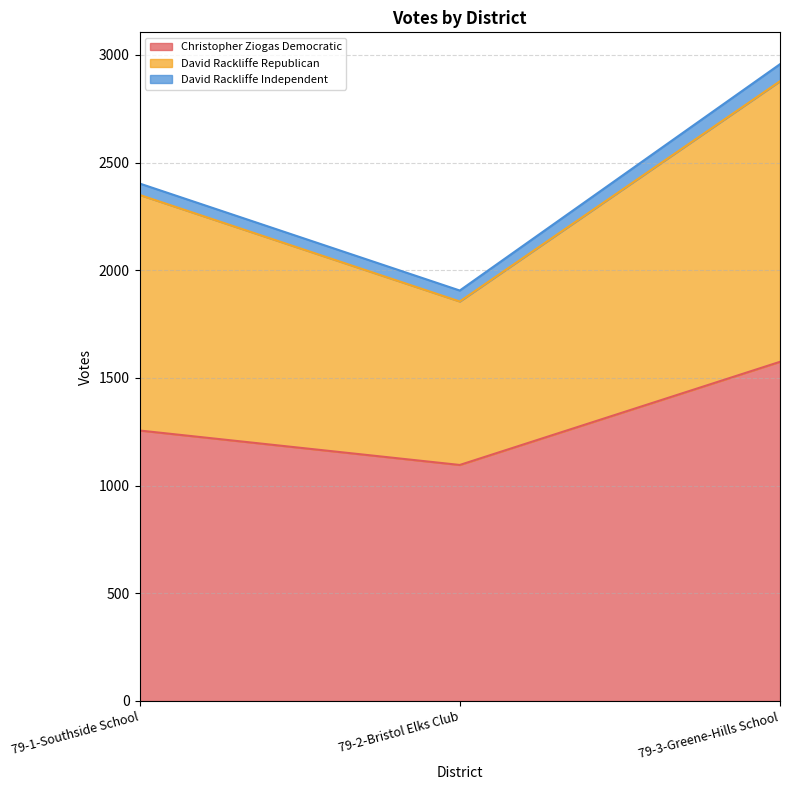

At which label does Christopher Ziogas Democratic reach its peak?

79-3-Greene-Hills School